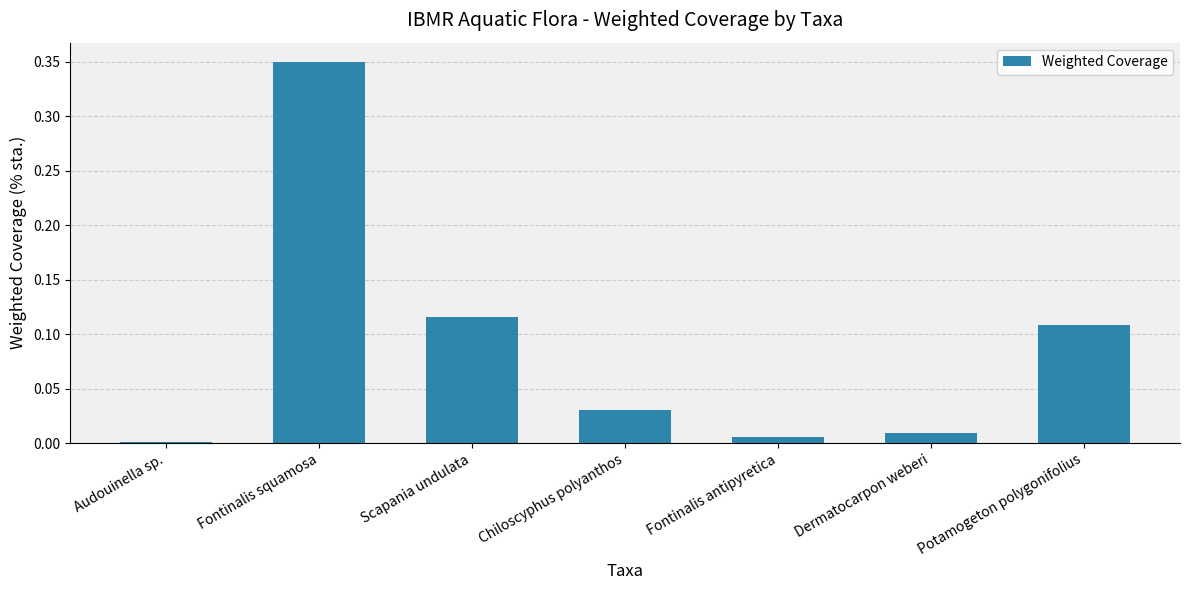

The chart shows a value of 0.2 at Potamogeton polygonifolius. True or false?

False